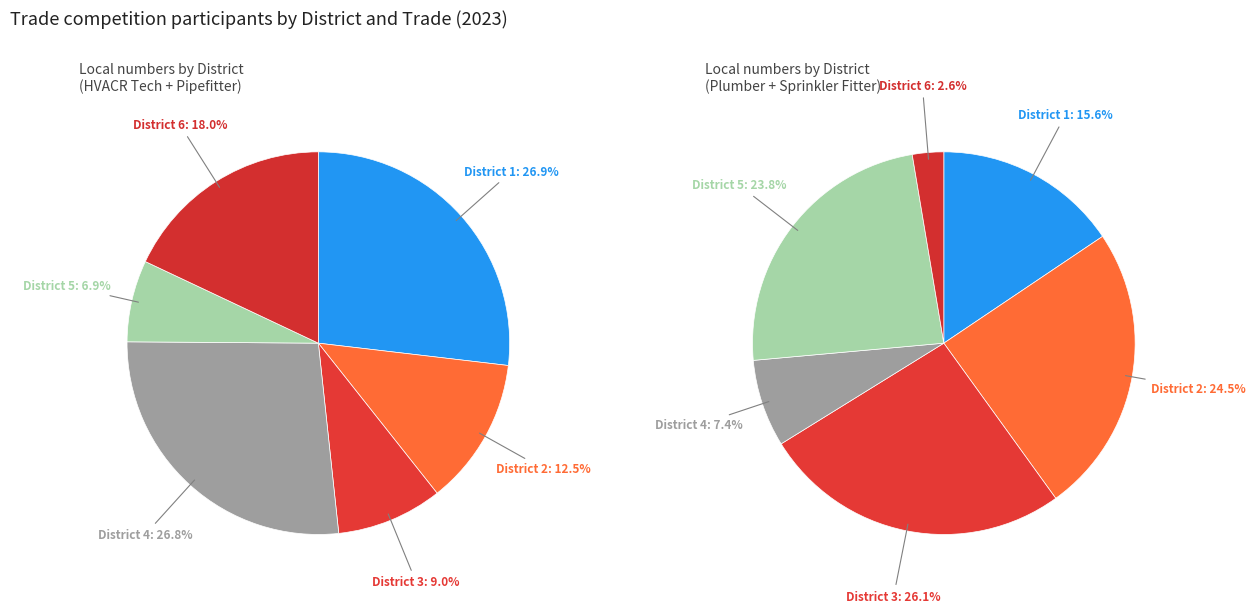

What is the largest slice in the pie chart?

District 3